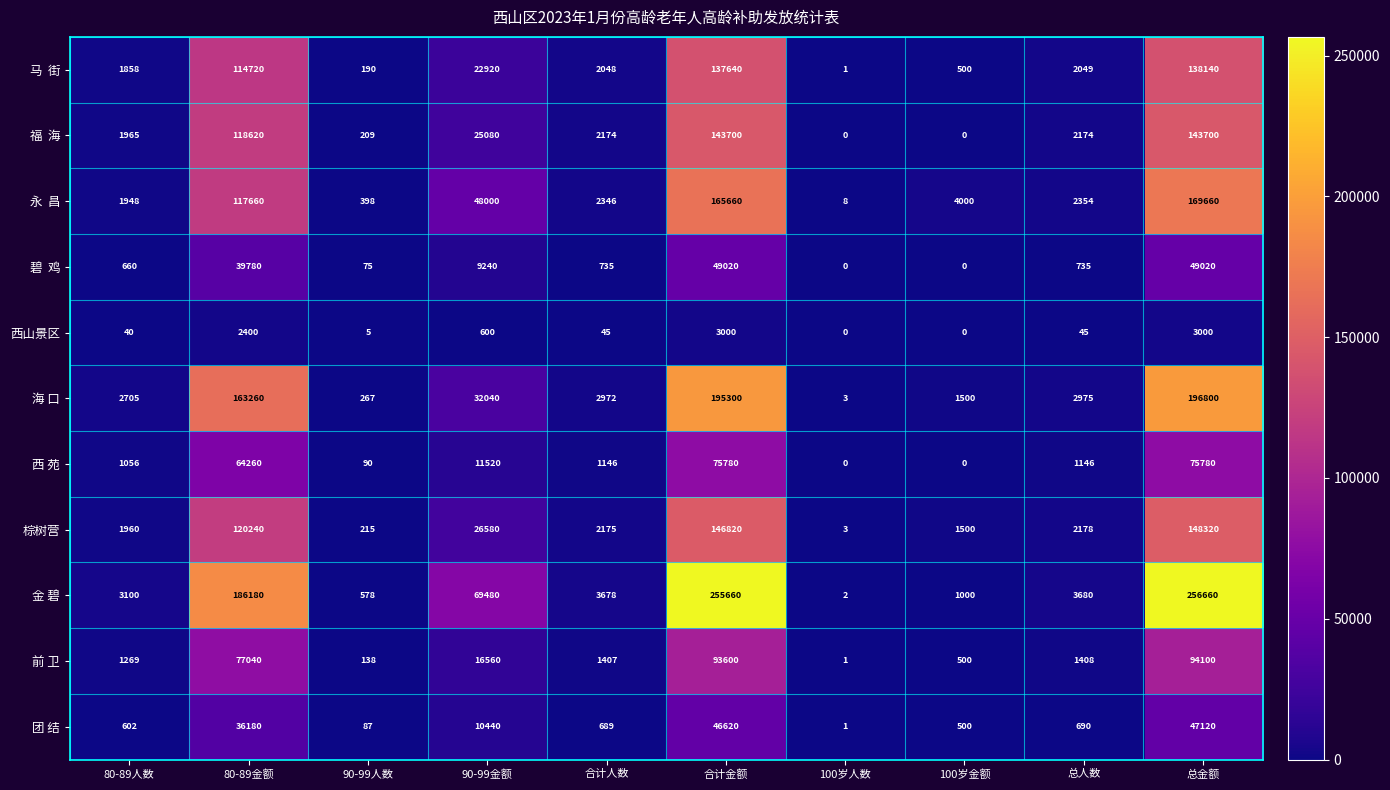

What is the total value across all series at 90-99金额?

272460